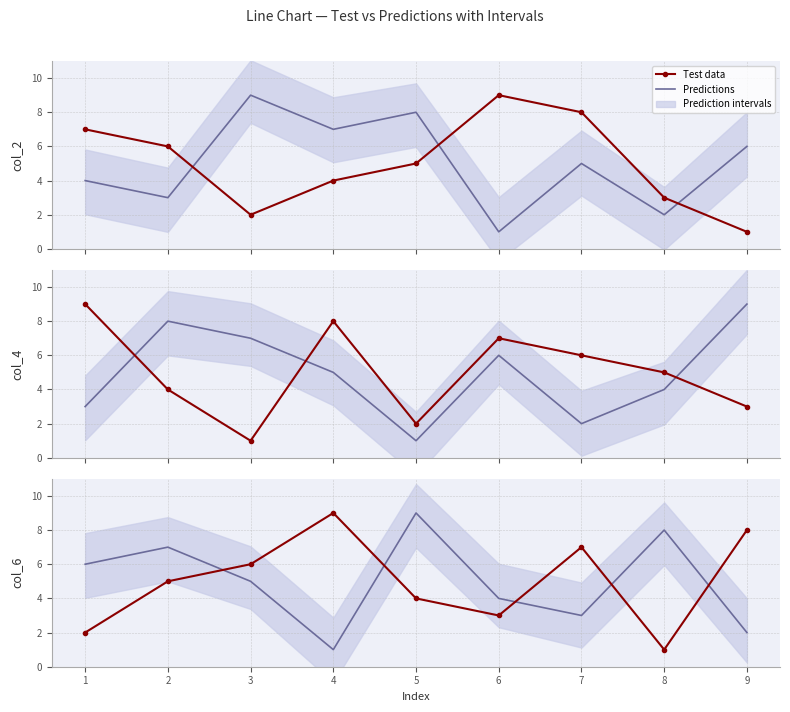

Which series has the largest range (max minus min)?

Predictions